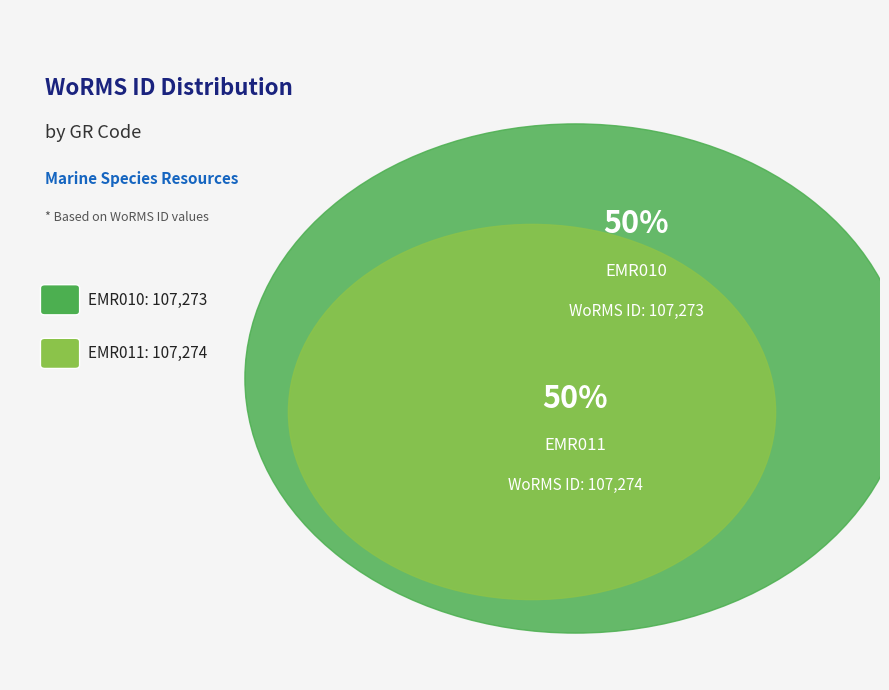

What is the smallest slice in the pie chart?

EMR010